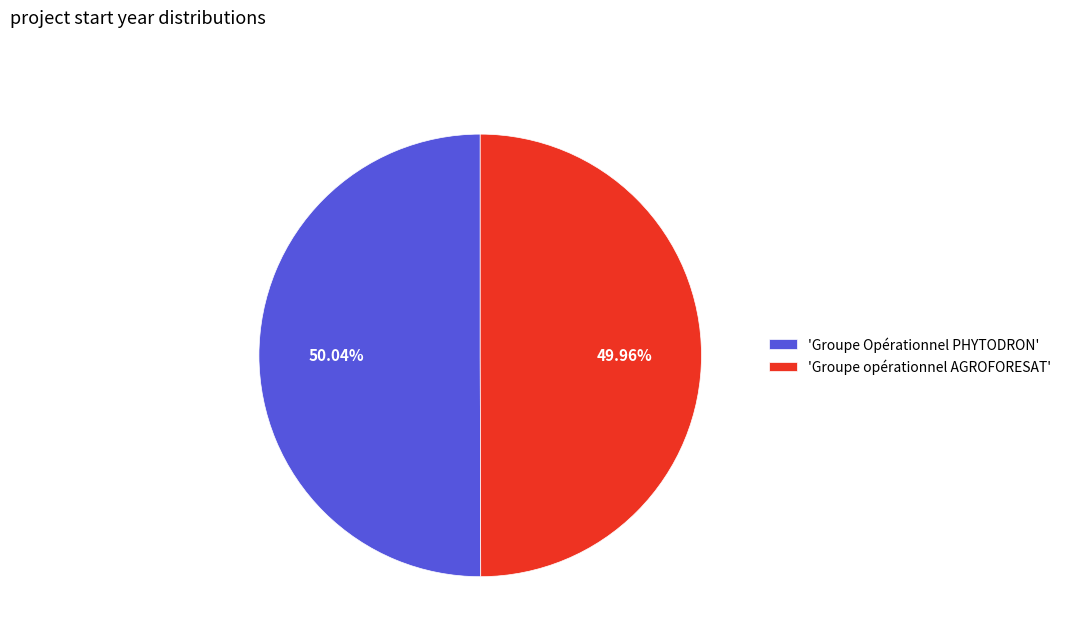

To the nearest percent, what is the average slice percentage?

50%